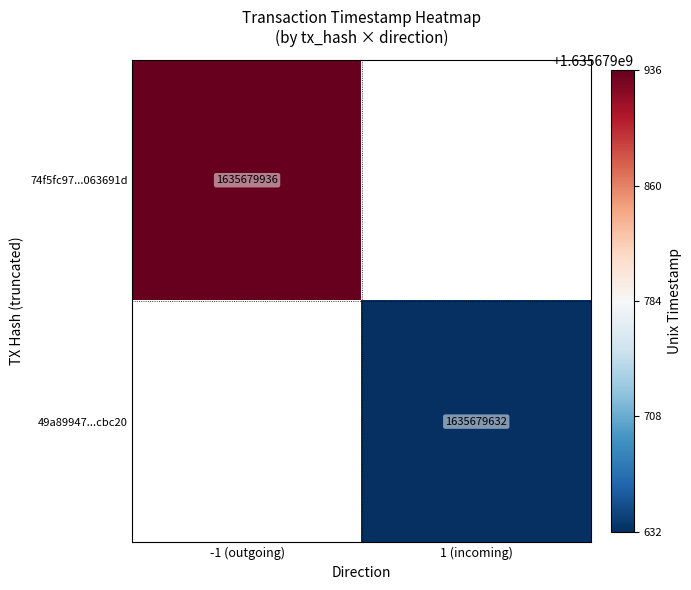

Reading left to right, extract all data points from this chart.

74f5fc979779da5c2a9d6a400a9e9b47063691d: direction=-1	time_stamp=1635679936
49a89947bd512563ccb64bc4d828448e75cbc20: direction=1	time_stamp=1635679632